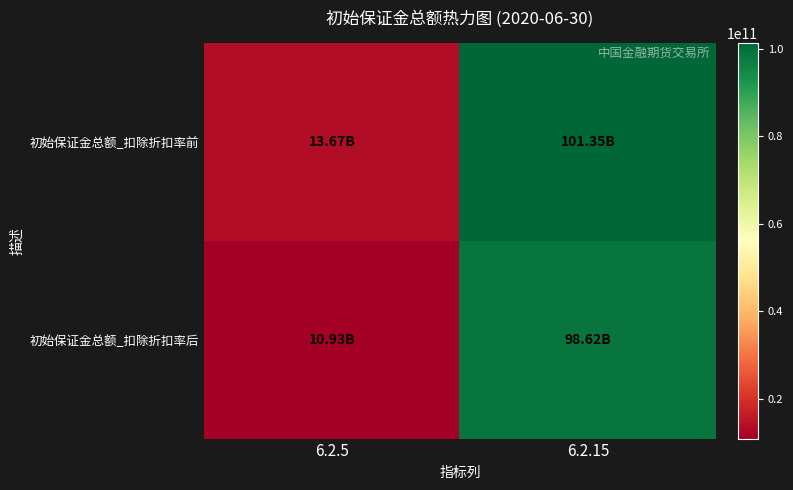

Which series changed the most between 6.2.5 and 6.2.15?

初始保证金总额_扣除折扣率前